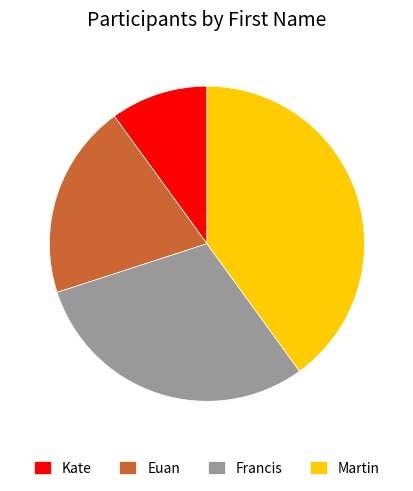

Rank the categories by value from lowest to highest.

Kate, Euan, Francis, Martin